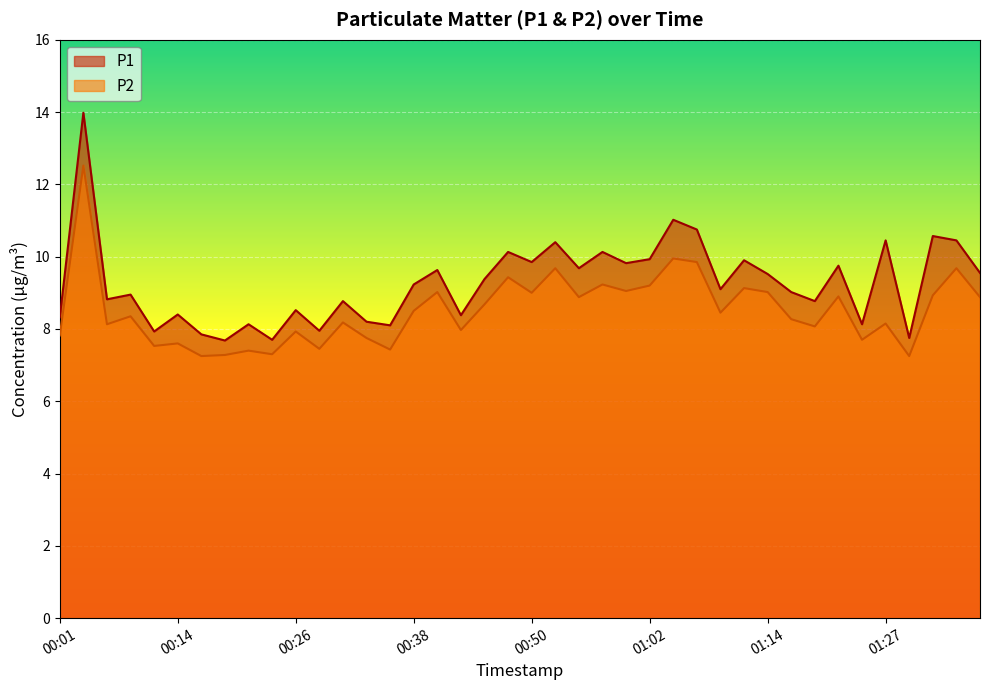

What are all the series names shown in the legend?

P1, P2